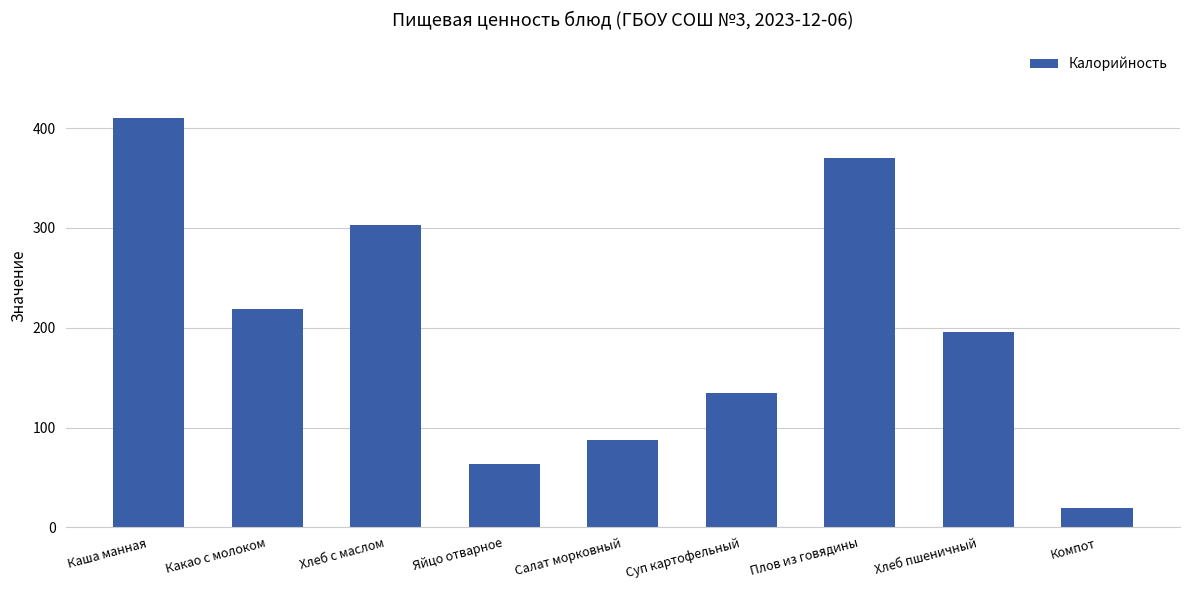

What position from the left is Хлеб с маслом?

3